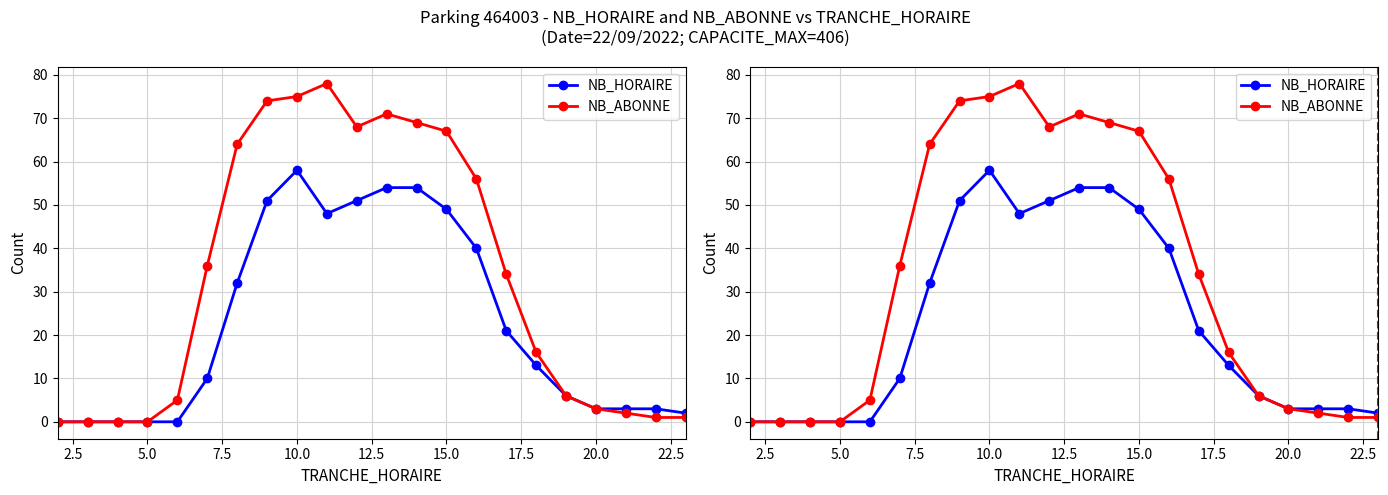

What position from the left is 20.0?

19